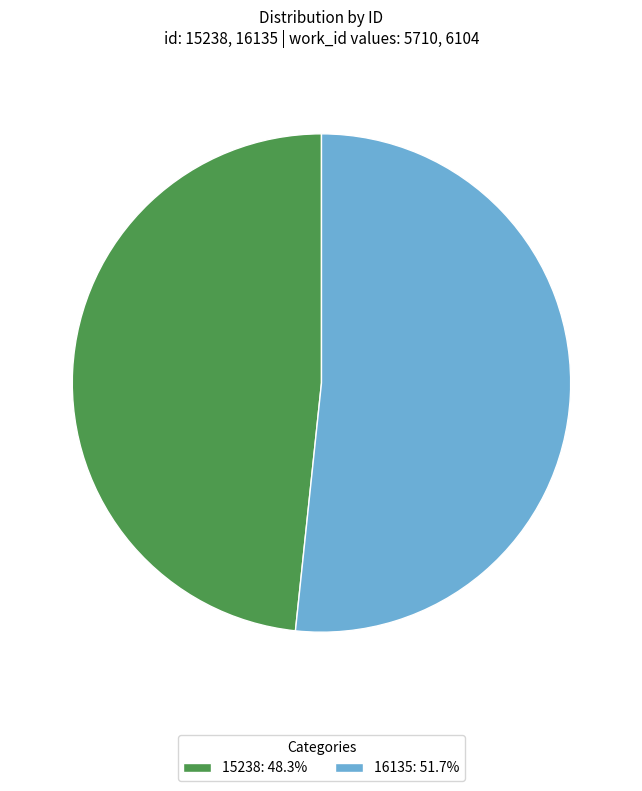

Do 16135 and 15238 together represent more than half of the pie?

Yes